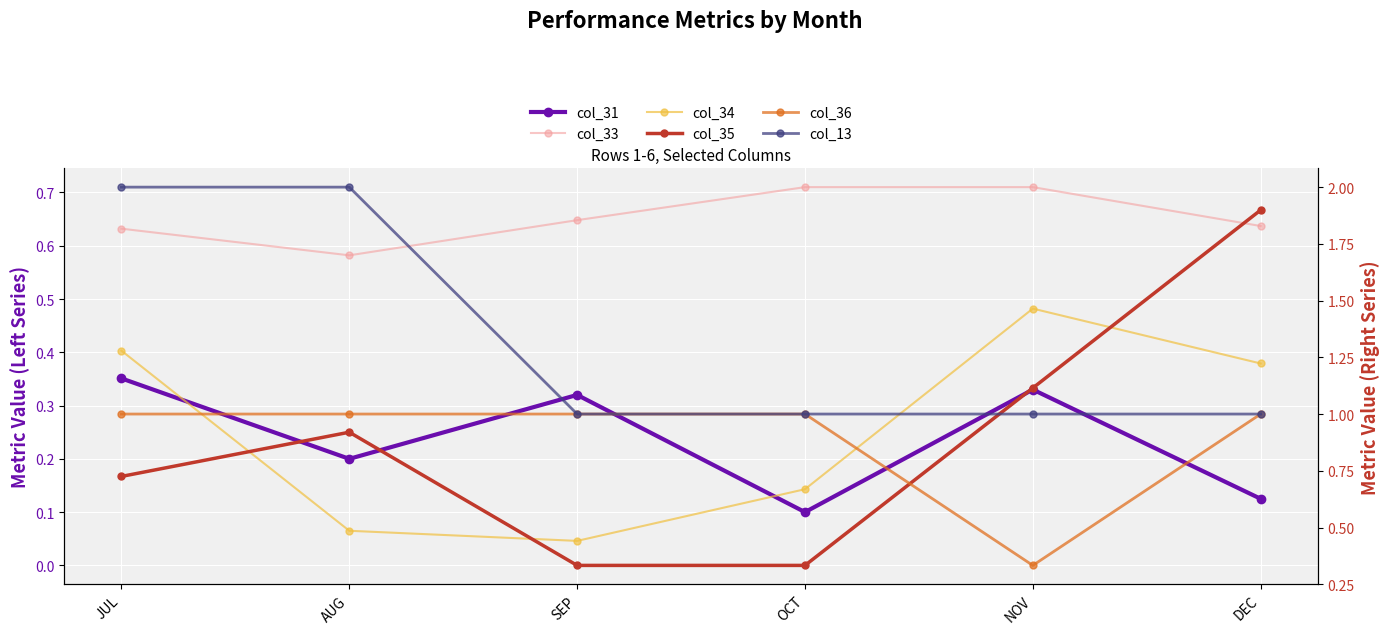

Is the value of col_13 at SEP greater than the value of col_35 at OCT?

Yes